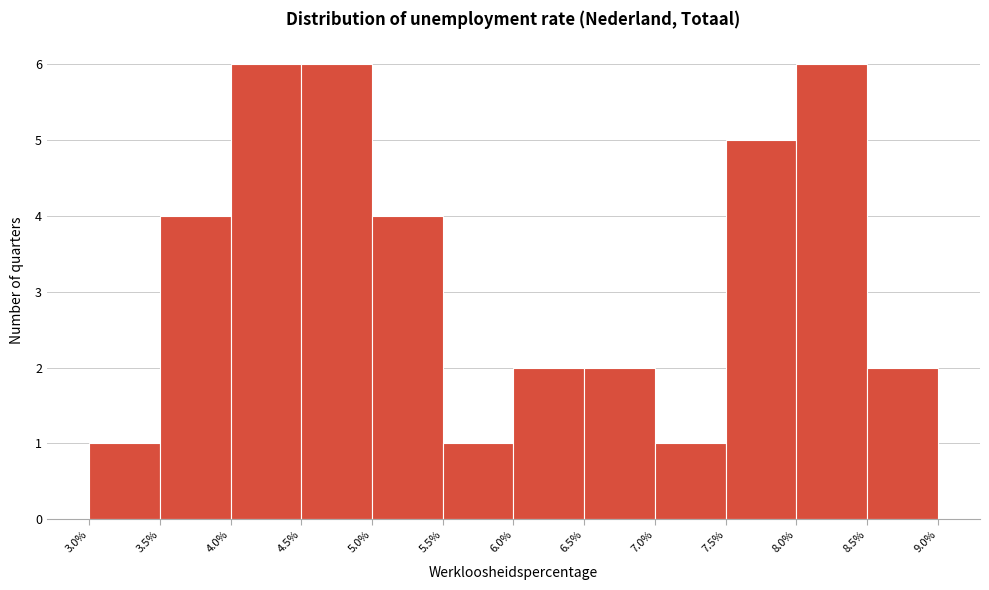

Reading left to right, transcribe this chart: for each bar, give the range it covers on the x-axis and its height. The values are not printed on the chart, so give them approximately, as read against the axis.

3.0% to 3.5%: 1
3.5% to 4.0%: 4
4.0% to 4.5%: 6
4.5% to 5.0%: 6
5.0% to 5.5%: 4
5.5% to 6.0%: 1
6.0% to 6.5%: 2
6.5% to 7.0%: 2
7.0% to 7.5%: 1
7.5% to 8.0%: 5
8.0% to 8.5%: 6
8.5% to 9.0%: 2